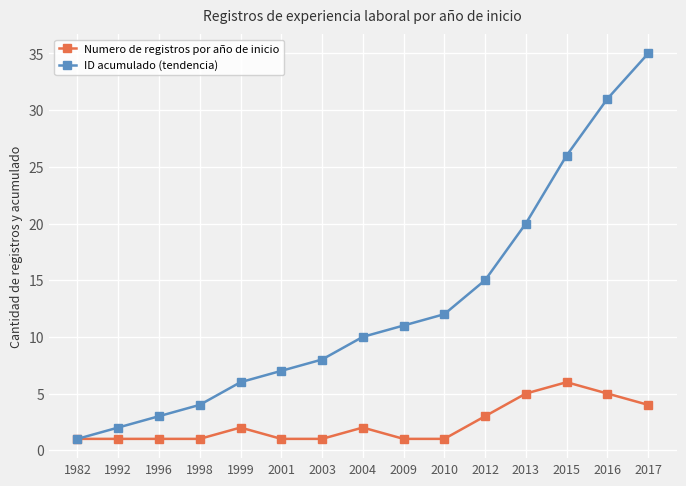

Which series has the largest total across all categories?

ID acumulado (tendencia)